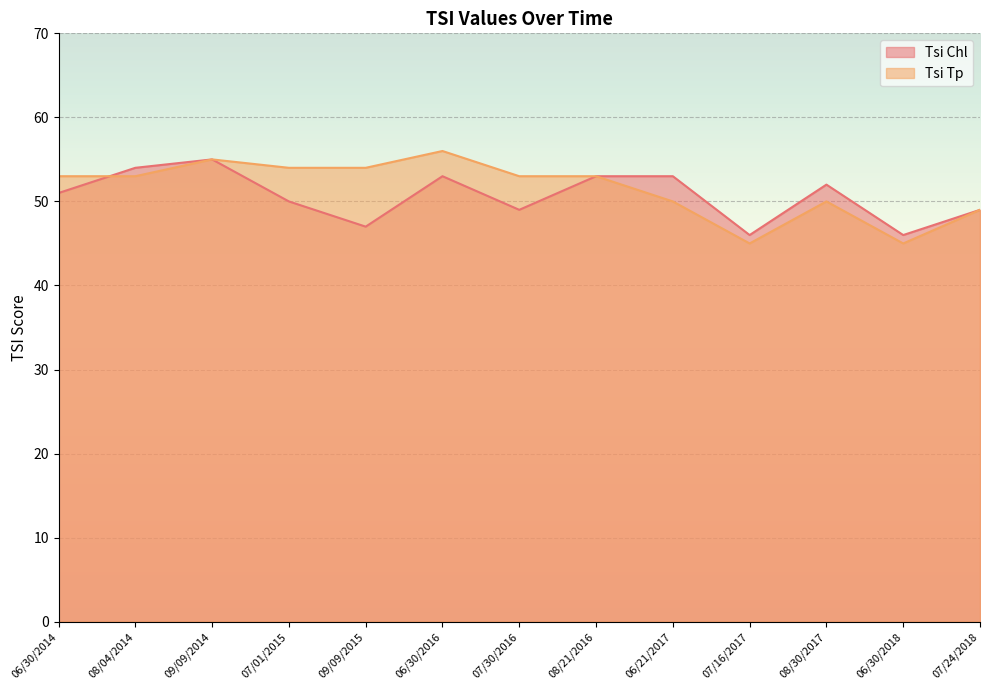

Reading left to right, transcribe all the data shown in this chart.

Tsi Chl: 51	54	55	50	47	53	49	53	53	46	52	46	49
Tsi Tp: 53	53	55	54	54	56	53	53	50	45	50	45	49